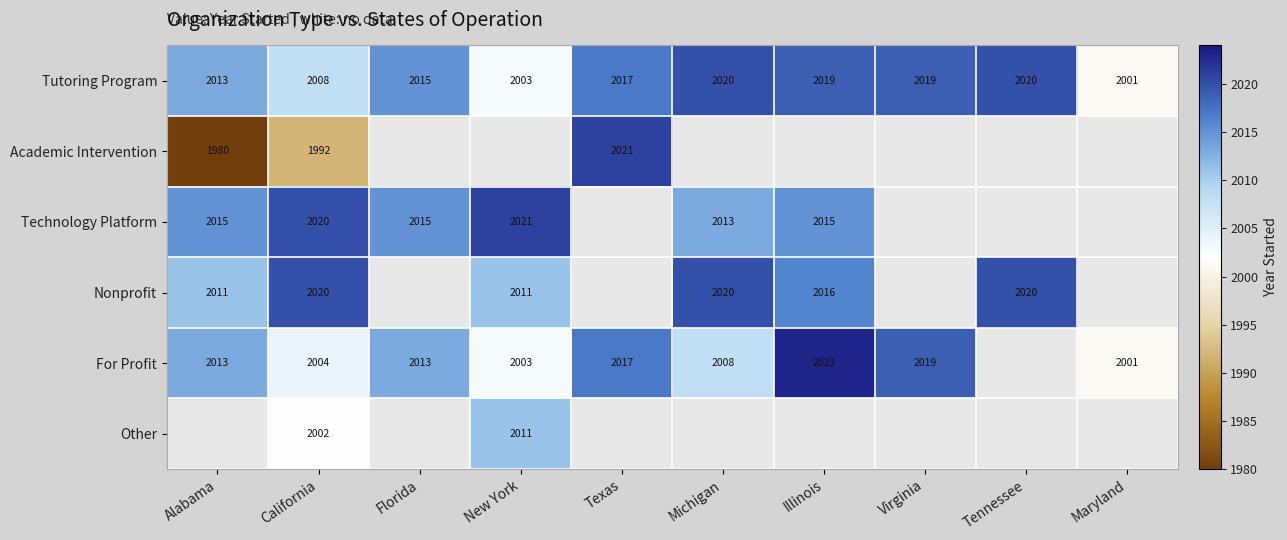

What is the difference between the second highest and minimum values in the Tutoring Program series?

19